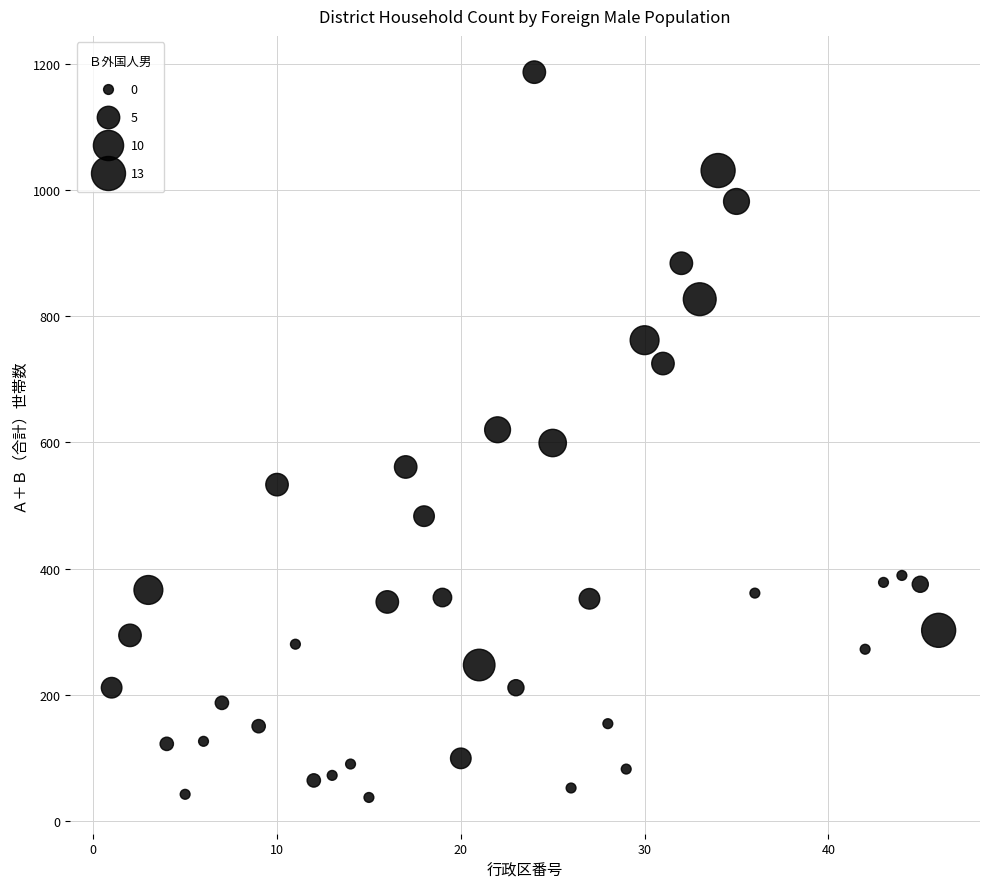

What is the range of X values (max minus min)?

45